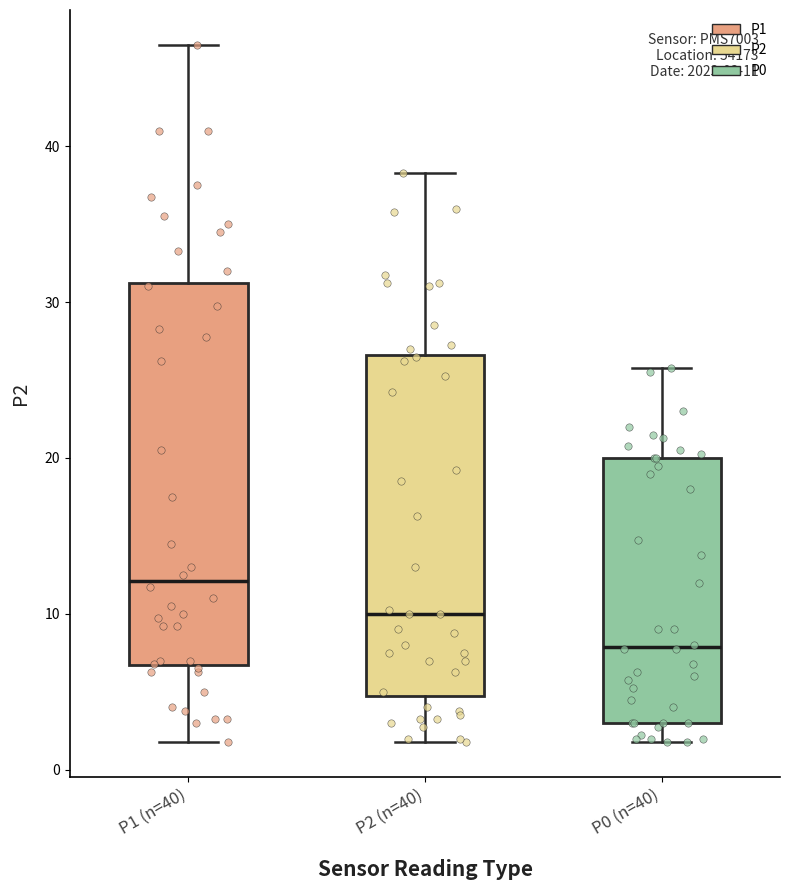

Comparing the boxes themselves (not the whiskers), which one is the tallest?

P1 (n=40)